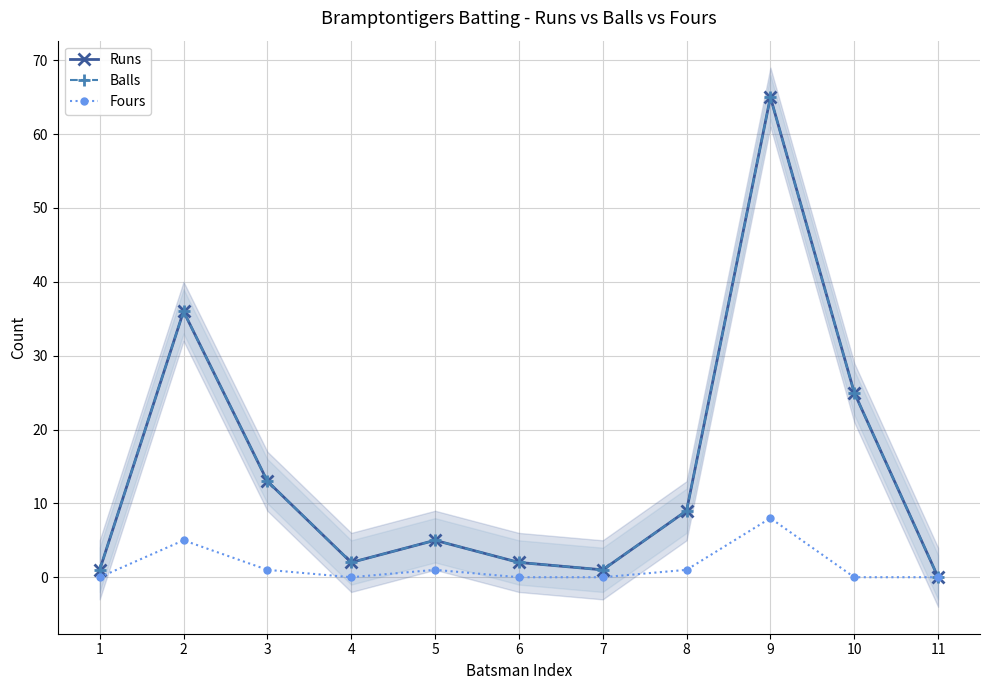

Rank the series at 6 from lowest to highest value.

Fours, Runs, Balls